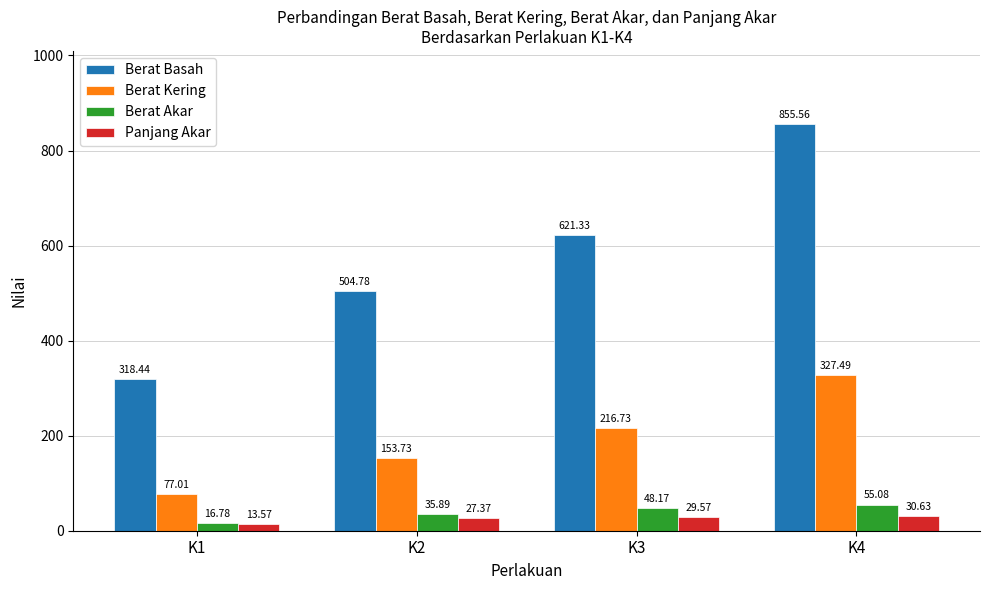

Count the number of categories in the chart.

4